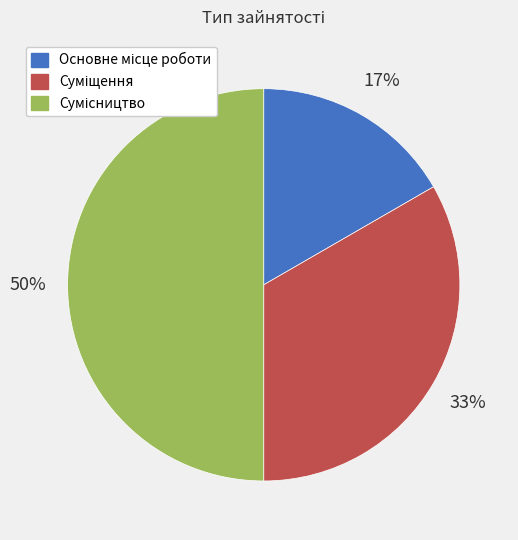

To the nearest percent, what is the average slice percentage?

33%